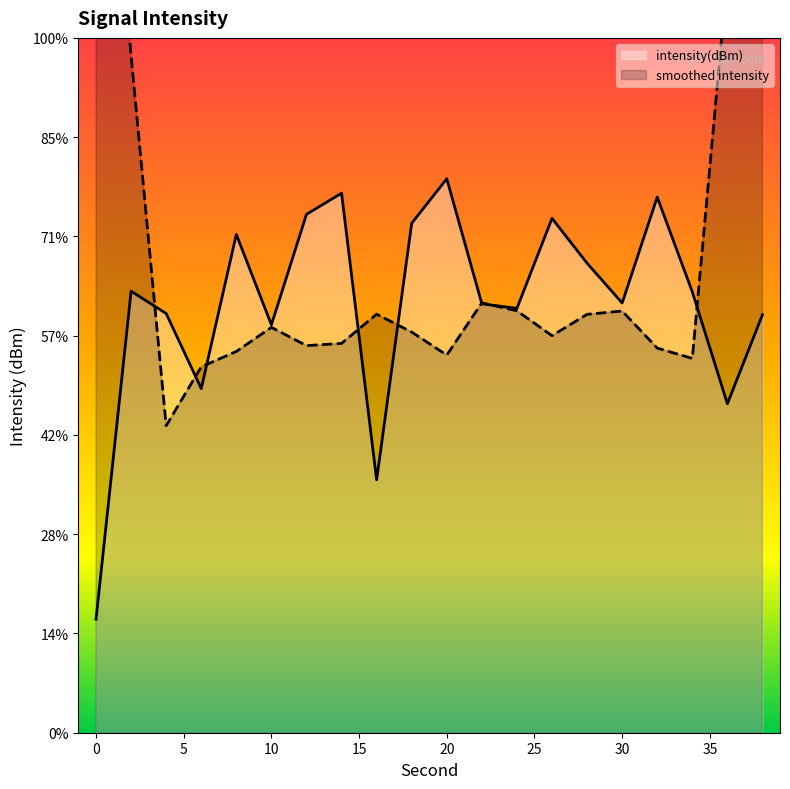

What is the sum of all values?

-2042.6